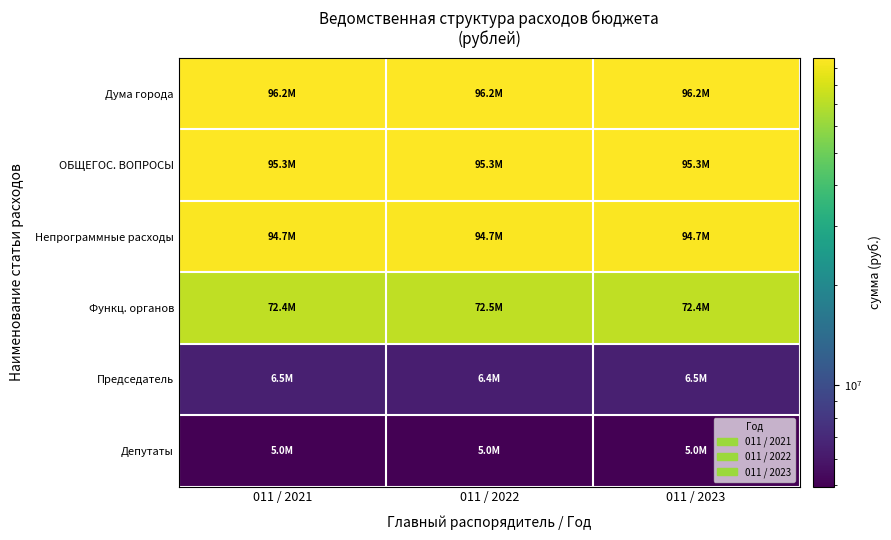

What is the total value across all series at 011 / 2022?

370025356.8